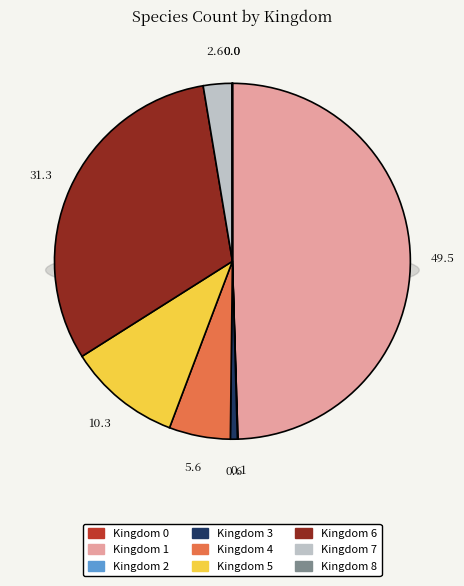

To the nearest percent, what is the average slice percentage?

11%